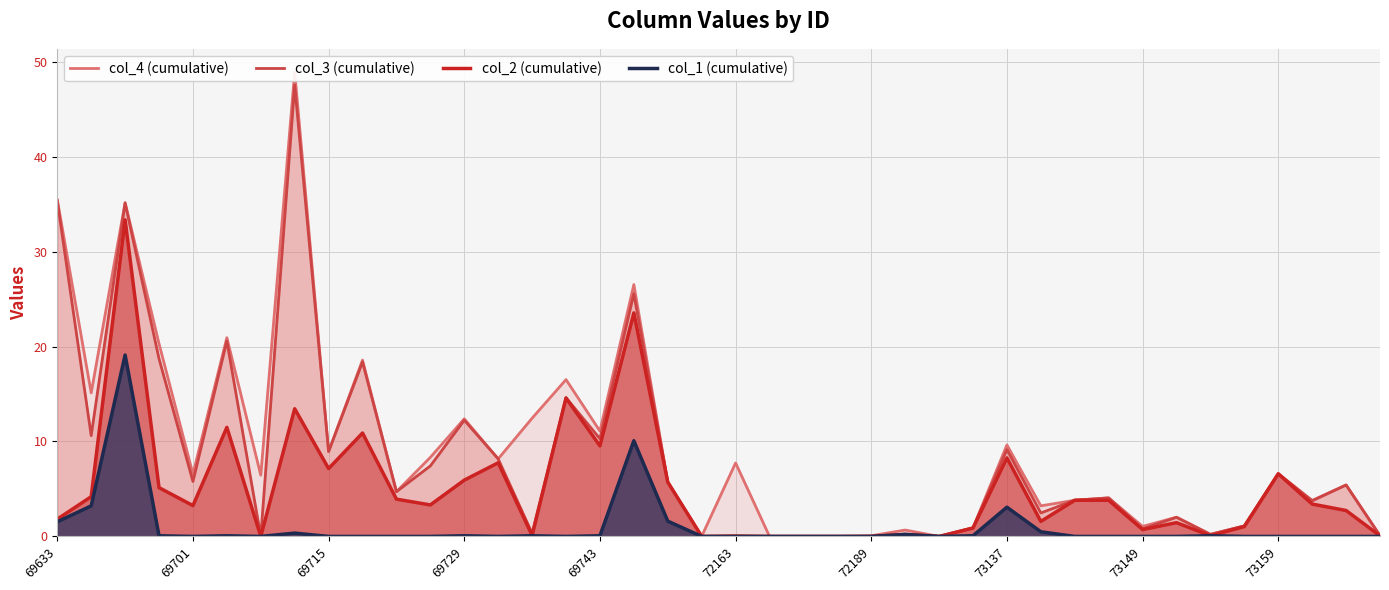

True or false: col_2 (cumulative) has a value of 8.3 at 73137.

True